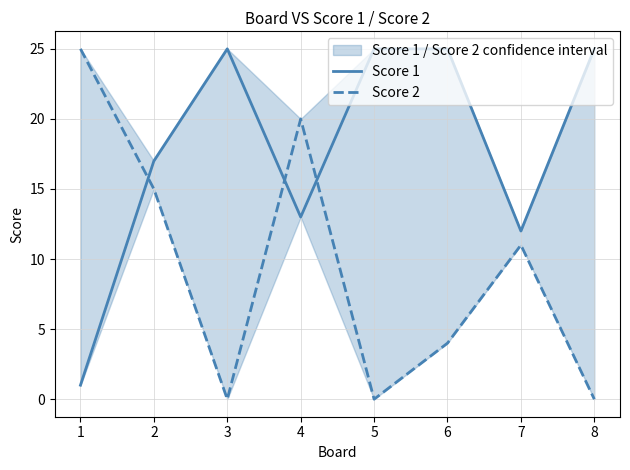

At how many categories does at least one series exceed 10?

8